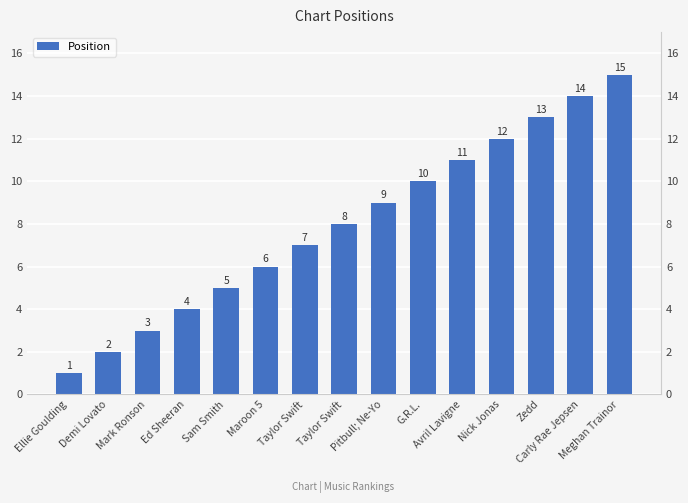

The value at Maroon 5 is 6. True or false?

True